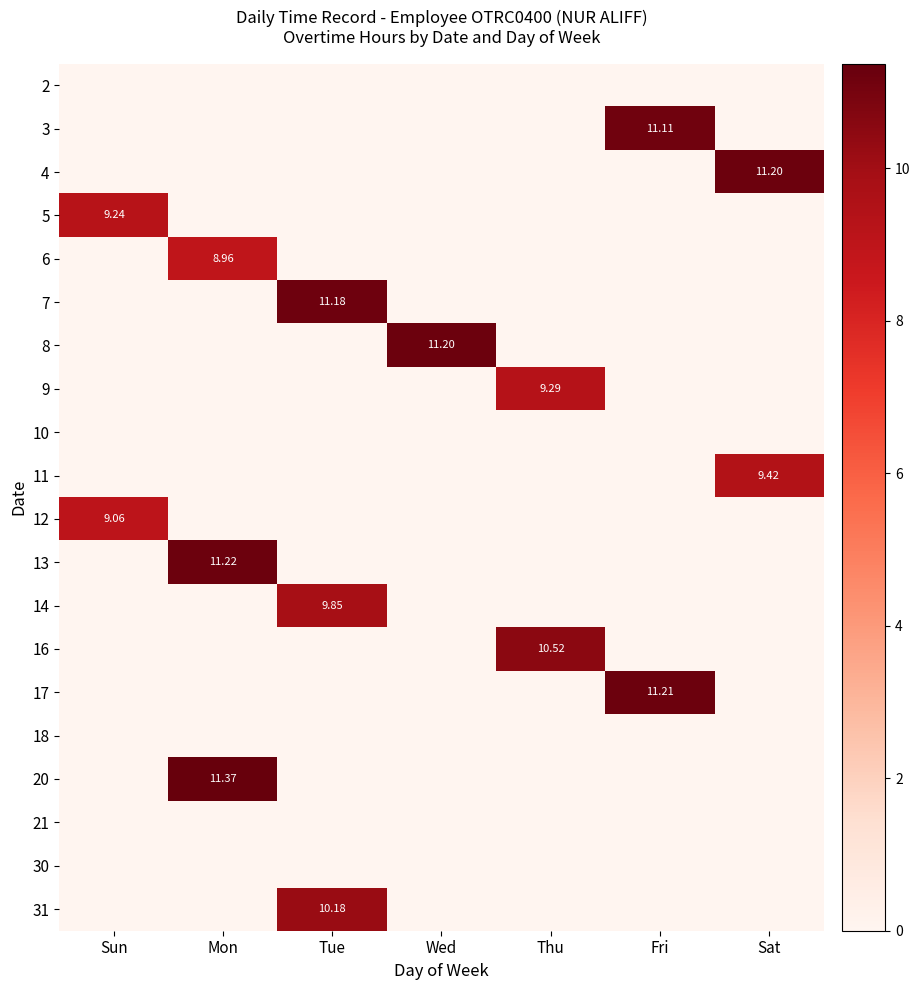

Is it true that 7 equals 16.7 at Tue?

False